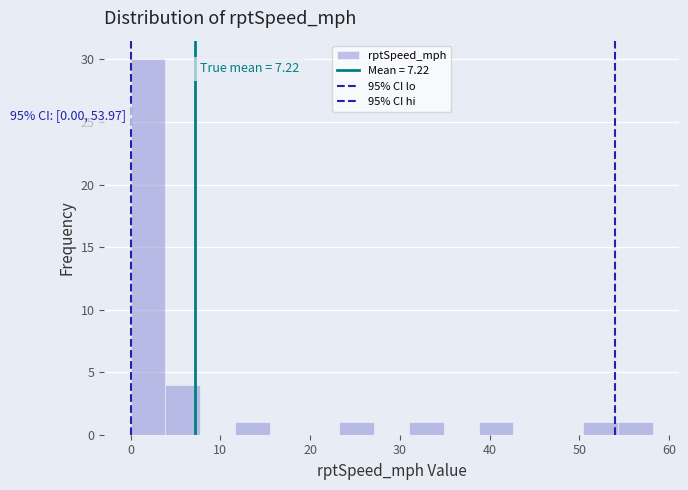

Around what value on the x-axis is the tallest bar? Give the approximate position of its centre, as read against the axis.

2